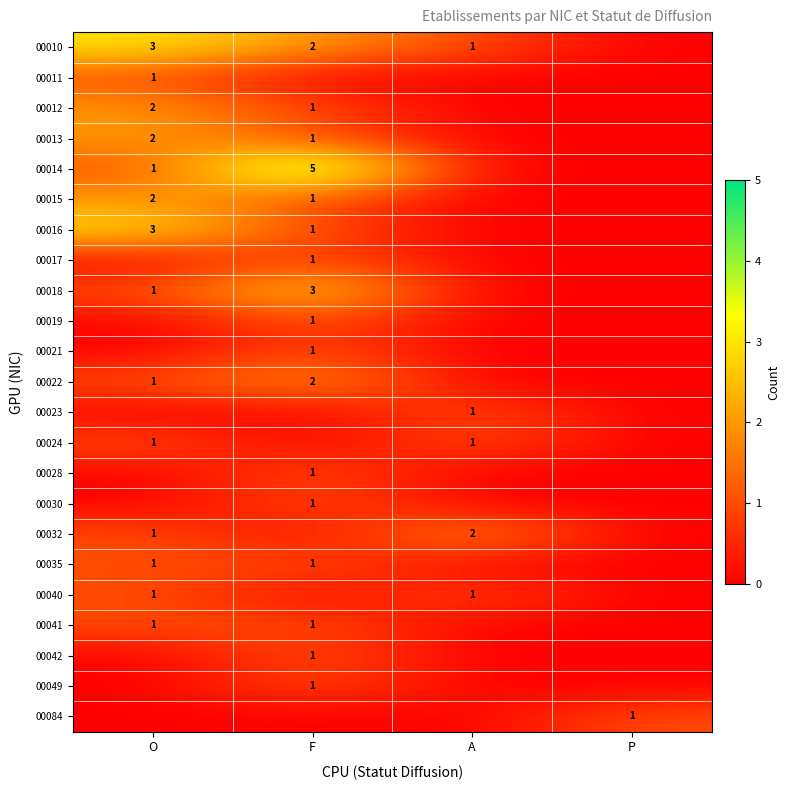

Is it true that 00010 equals 3 at O?

True